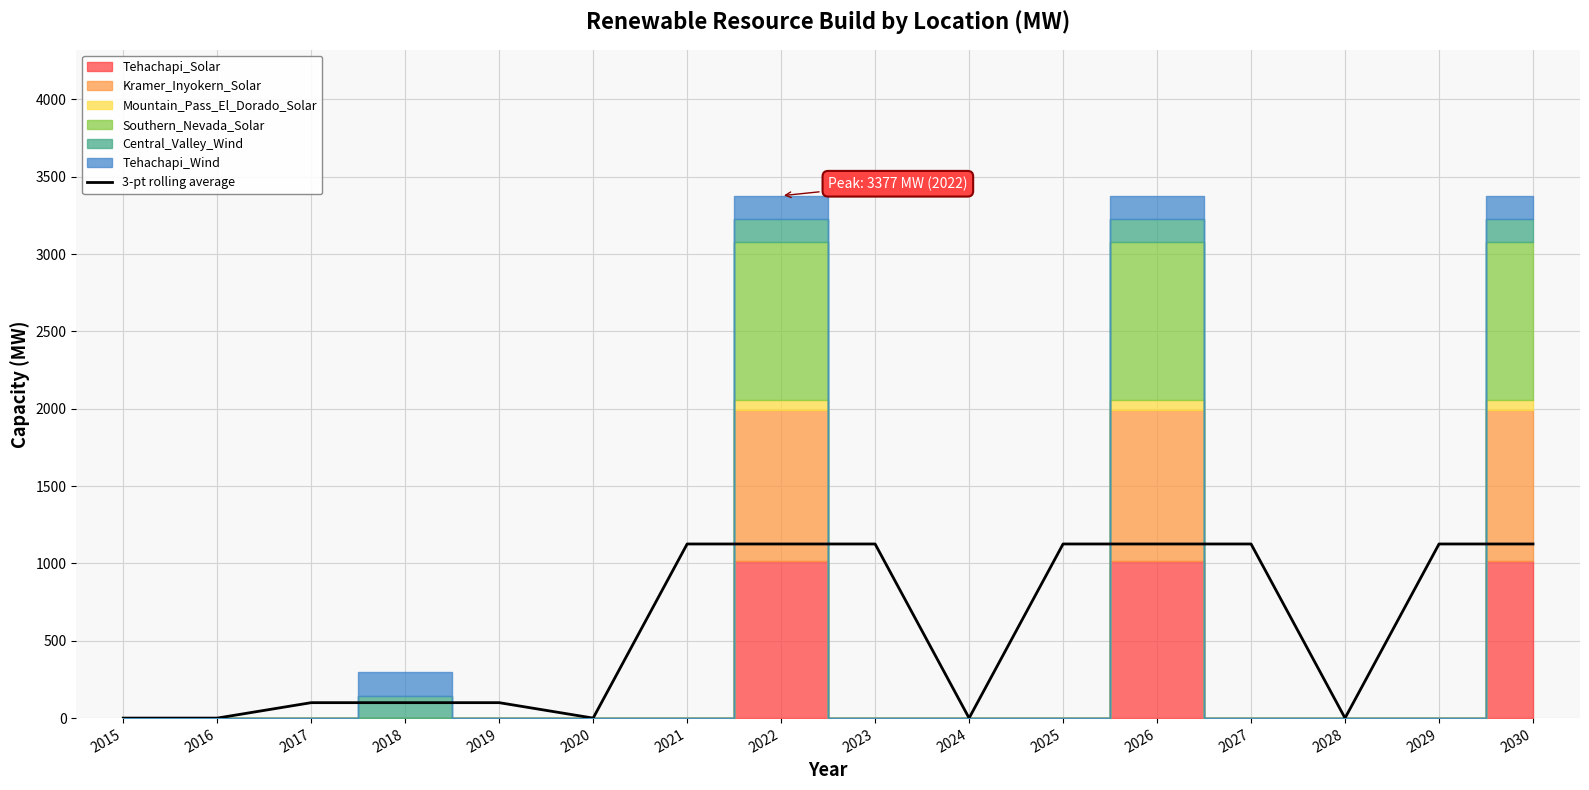

True or false: 3-pt rolling average has a value of 99.8 at 2019.

True